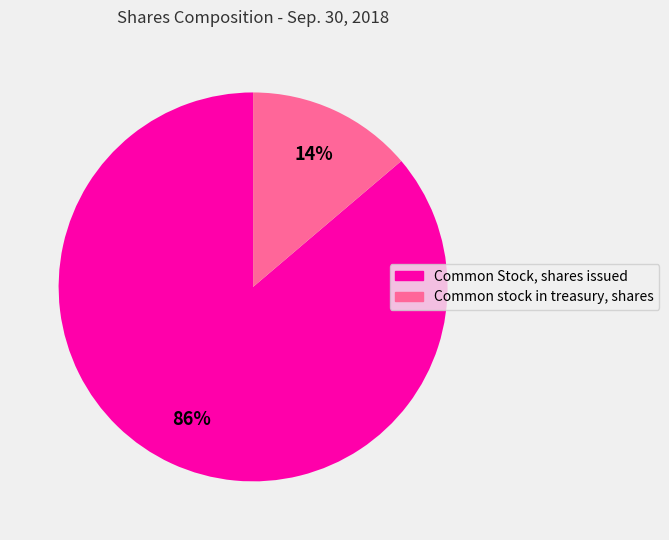

Which slice is the largest?

Common Stock, shares issued